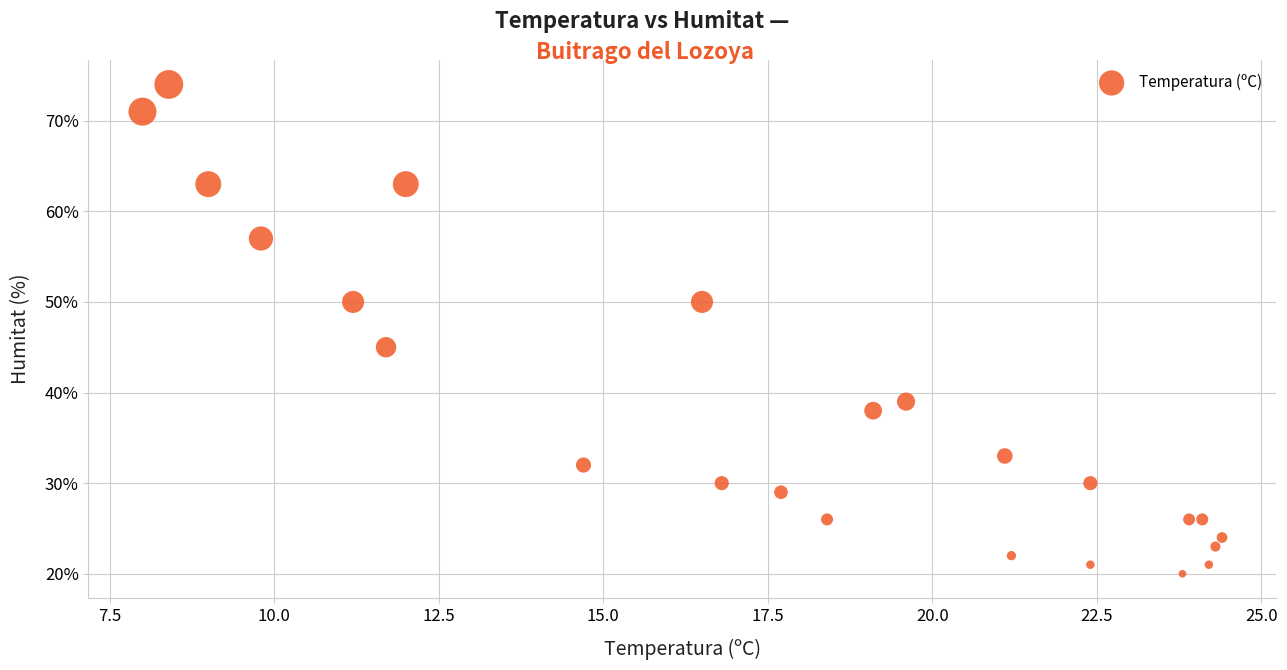

What is the range of Y values (max minus min)?

54